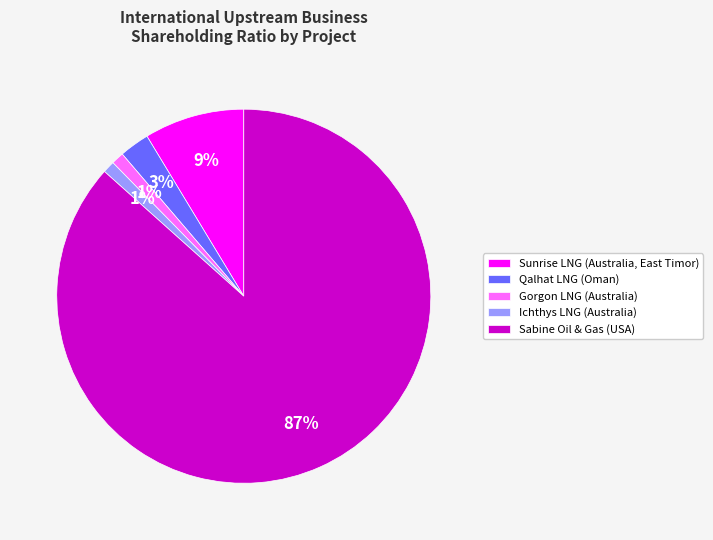

Do Sunrise LNG (Australia, East Timor) and Sabine Oil & Gas (USA) together represent more than half of the pie?

Yes